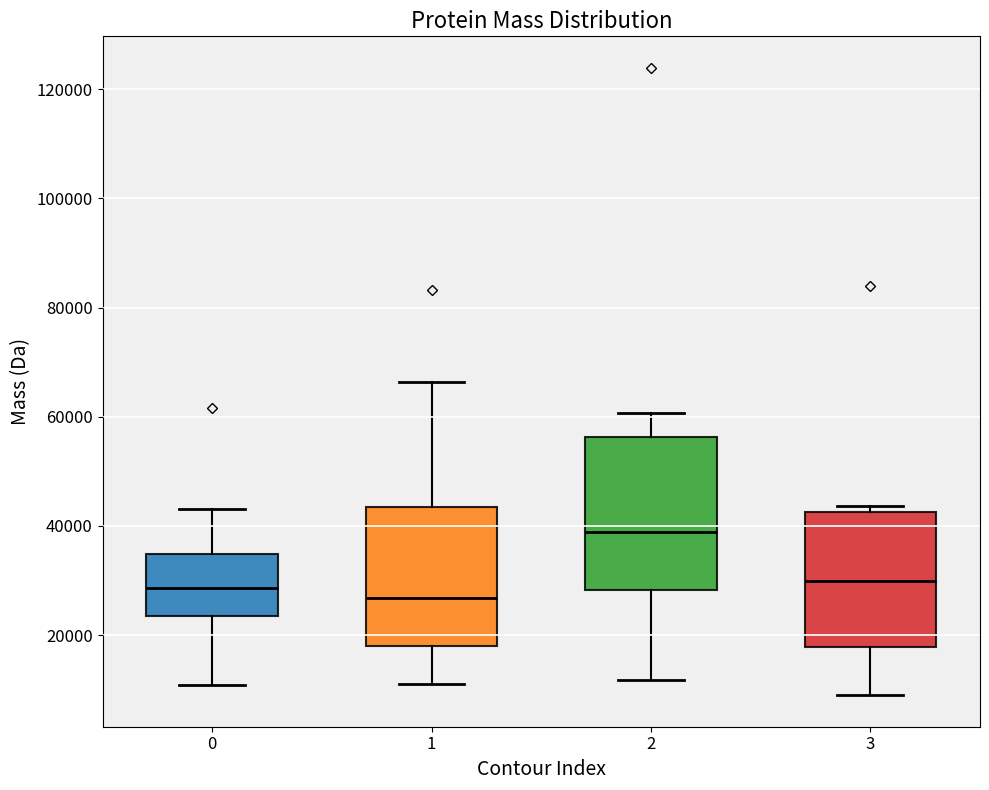

Reading left to right, transcribe this box plot: for each box, give where its median line is, the range the box spans, and where its two whiskers end, as read against the y-axis. The values are not printed on the chart, so give them approximately, as read against the axis.

0: median 28000, box 24000 to 34000, whiskers 10000 to 44000
1: median 26000, box 18000 to 44000, whiskers 10000 to 66000
2: median 38000, box 28000 to 56000, whiskers 12000 to 60000
3: median 30000, box 18000 to 42000, whiskers 8000 to 44000